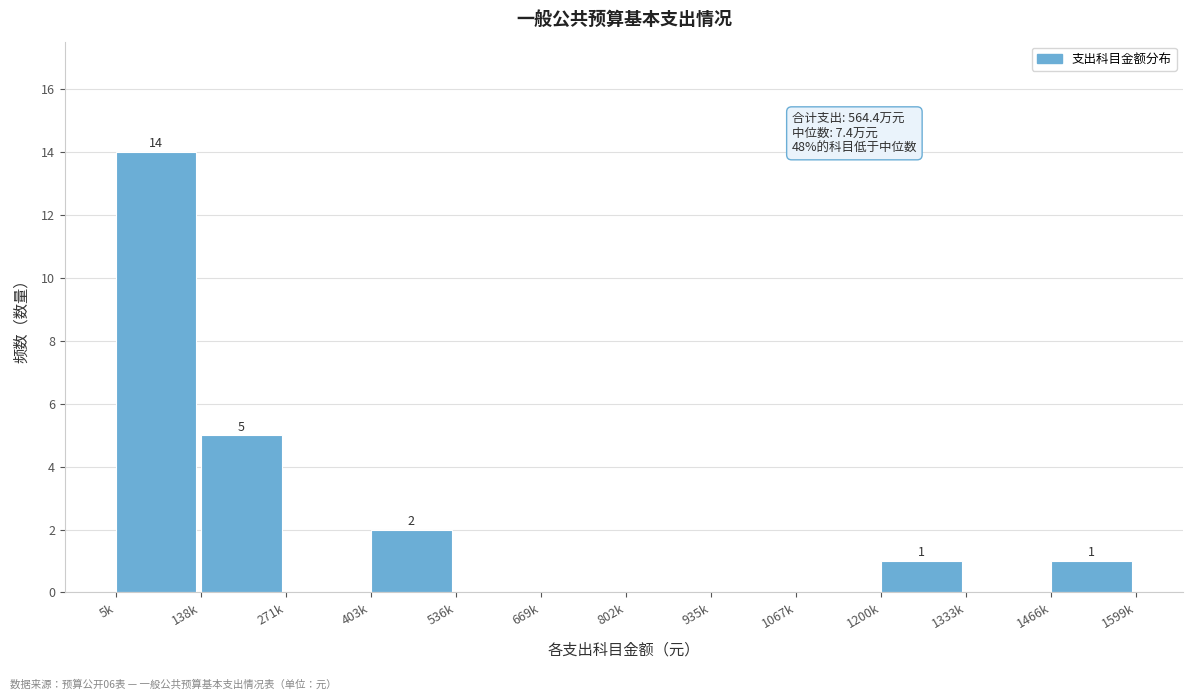

Reading right to left, list all the values displayed in this chart.

1466k=1	1333k=0	1200k=1	1067k=0	935k=0	802k=0	669k=0	536k=0	403k=2	271k=0	138k=5	5k=14